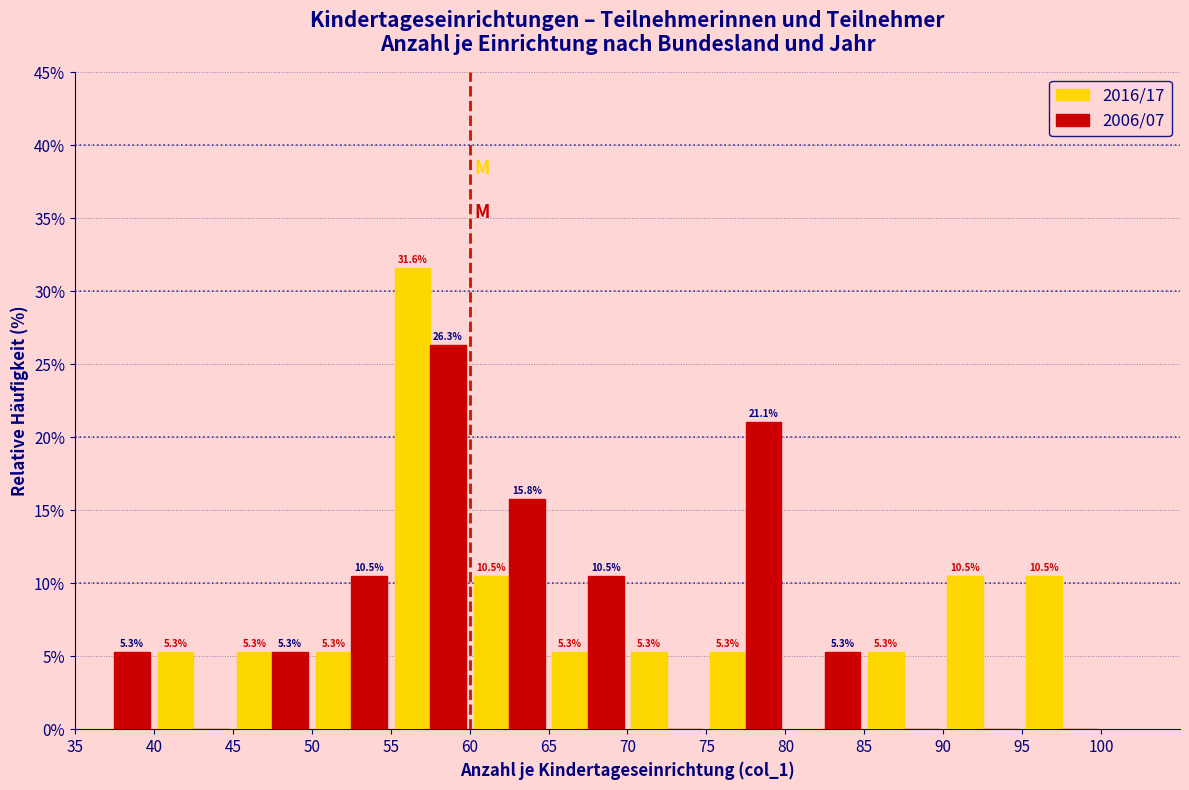

In the 2006/07 series, which range on the x-axis has the tallest bar?

55 to 60